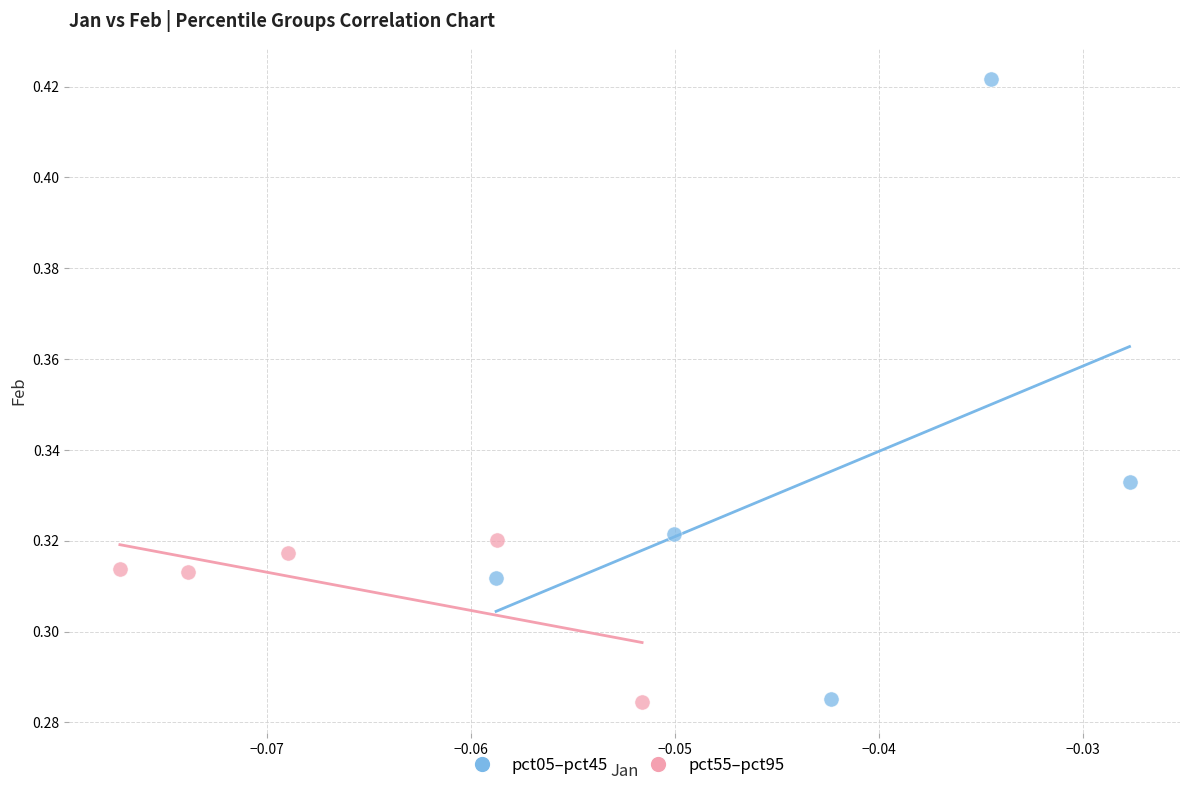

Which series has the largest Y range (max minus min)?

pct05–pct45